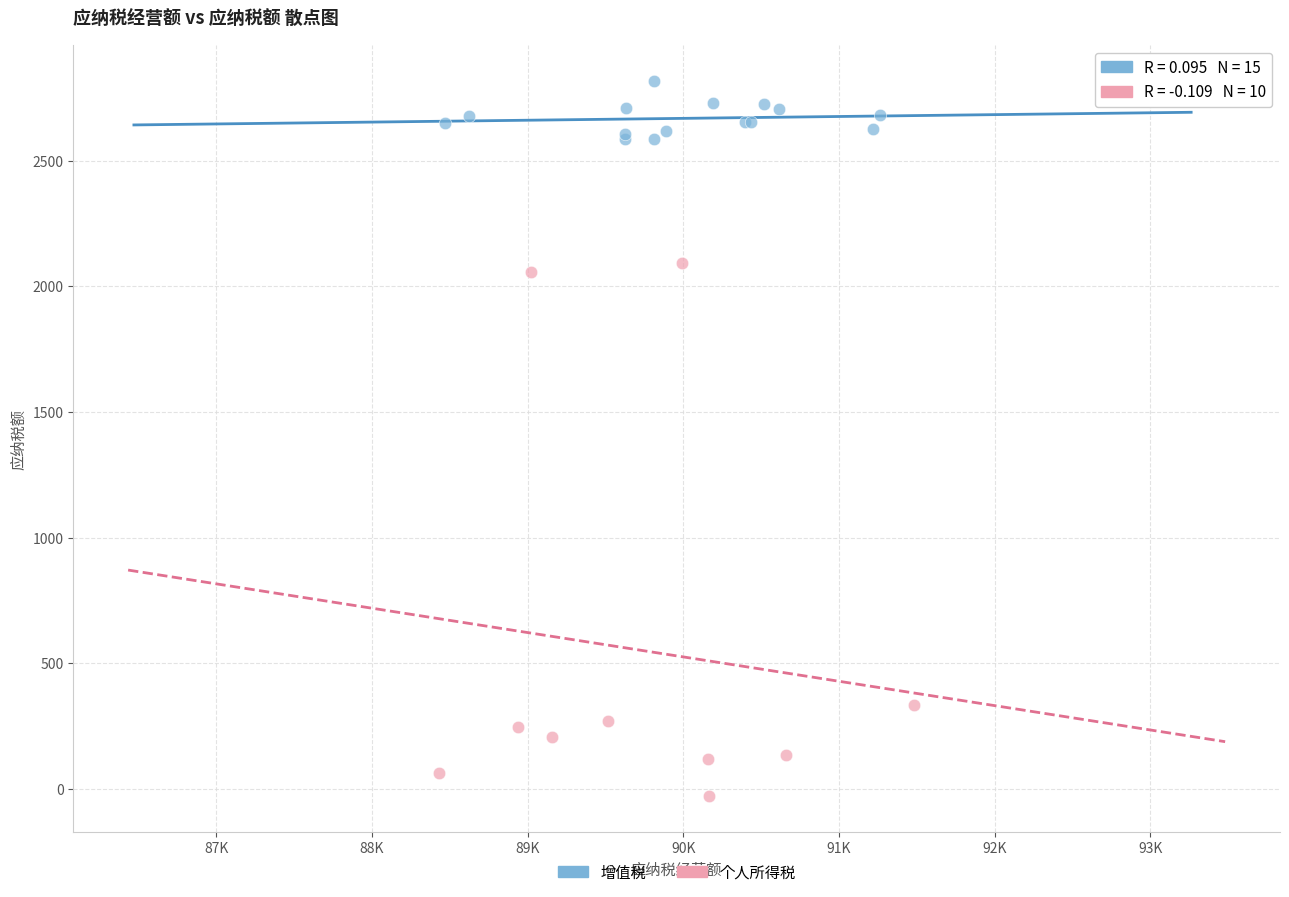

Which series has the widest spread of Y values?

个人所得税